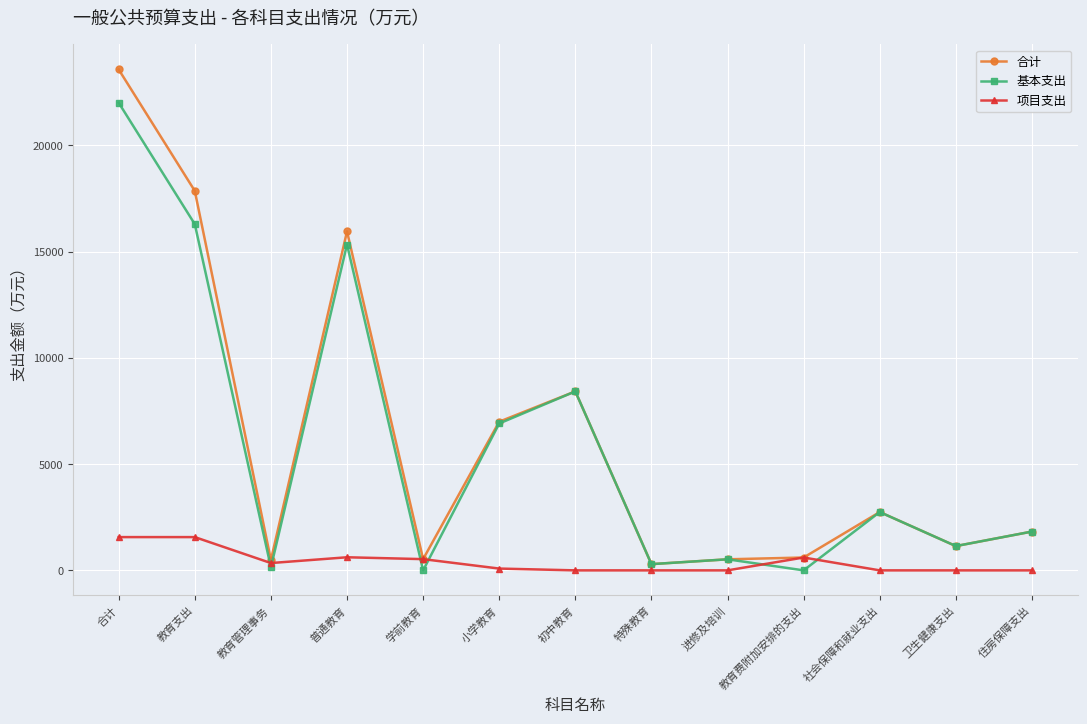

Which series has the largest range (max minus min)?

合计